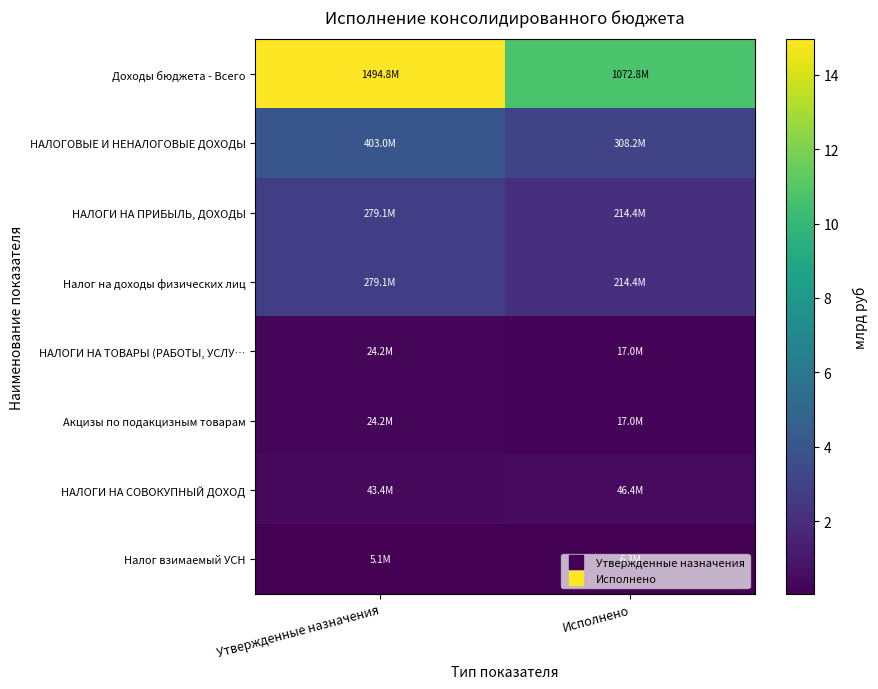

Reading left to right, extract all data points from this chart.

Доходы бюджета - Всего: Утвержденные назначения=14.9	Исполнено=10.7
НАЛОГОВЫЕ И НЕНАЛОГОВЫЕ ДОХОДЫ: Утвержденные назначения=4.0	Исполнено=3.1
НАЛОГИ НА ПРИБЫЛЬ, ДОХОДЫ: Утвержденные назначения=2.8	Исполнено=2.1
Налог на доходы физических лиц: Утвержденные назначения=2.8	Исполнено=2.1
НАЛОГИ НА ТОВАРЫ (РАБОТЫ, УСЛУ…: Утвержденные назначения=0.2	Исполнено=0.2
Акцизы по подакцизным товарам: Утвержденные назначения=0.2	Исполнено=0.2
НАЛОГИ НА СОВОКУПНЫЙ ДОХОД: Утвержденные назначения=0.4	Исполнено=0.5
Налог взимаемый УСН: Утвержденные назначения=0.1	Исполнено=0.1